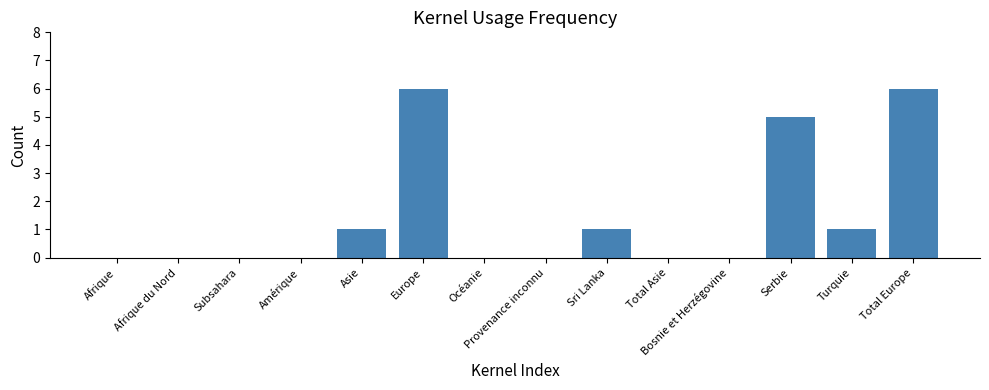

Reading left to right, transcribe all the data shown in this chart.

Afrique=0	Afrique du Nord=0	Subsahara=0	Amérique=0	Asie=1	Europe=6	Océanie=0	Provenance inconnu=0	Sri Lanka=1	Total Asie=0	Bosnie et Herzégovine=0	Serbie=5	Turquie=1	Total Europe=6